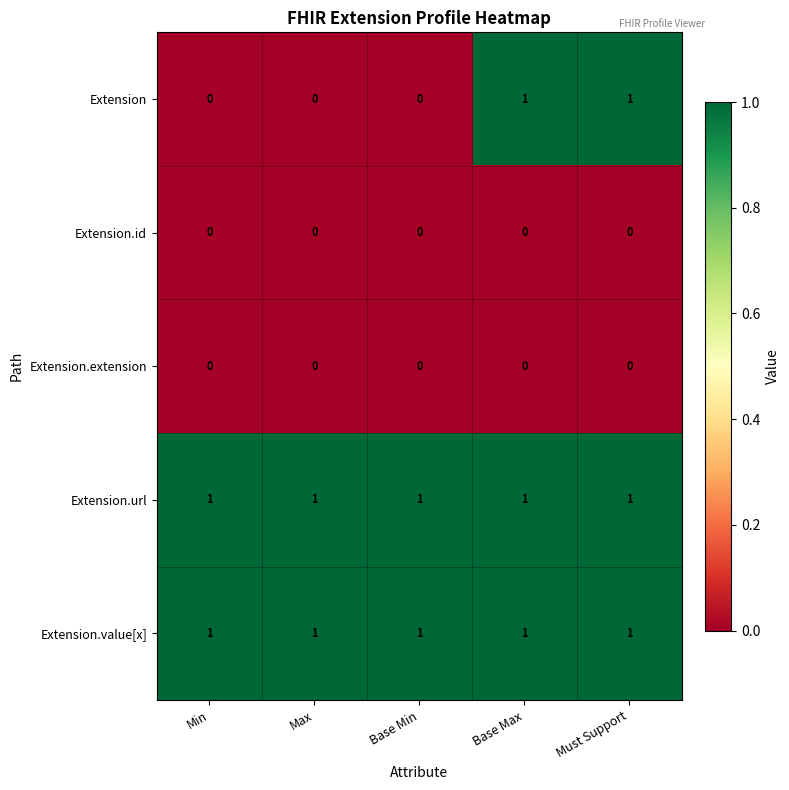

Reading left to right, list all the values displayed in this chart.

Extension: Min=0	Max=0	Base Min=0	Base Max=1	Must Support=1
Extension.id: Min=0	Max=0	Base Min=0	Base Max=0	Must Support=0
Extension.extension: Min=0	Max=0	Base Min=0	Base Max=0	Must Support=0
Extension.url: Min=1	Max=1	Base Min=1	Base Max=1	Must Support=1
Extension.value[x]: Min=1	Max=1	Base Min=1	Base Max=1	Must Support=1